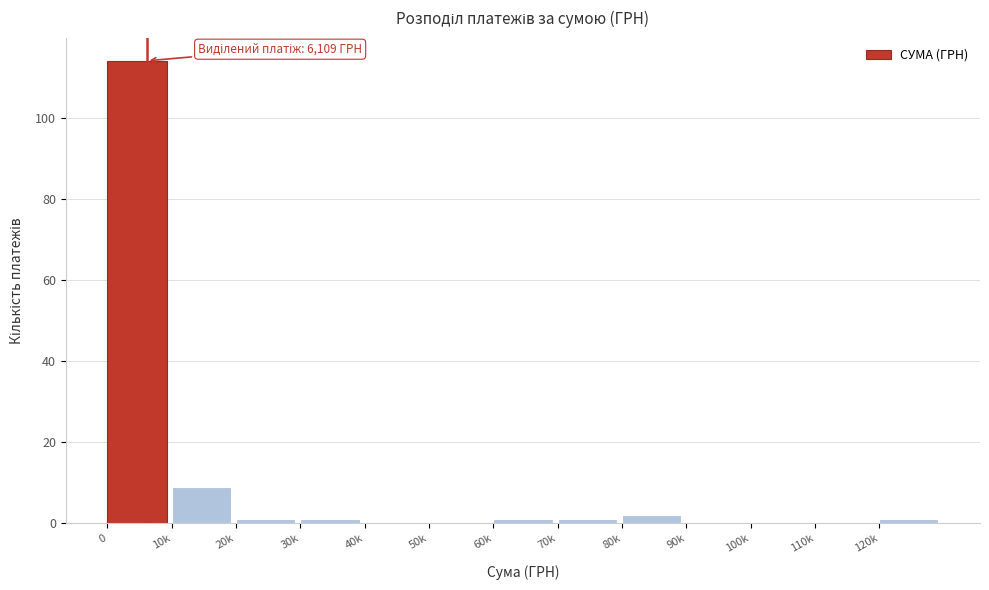

Reading left to right, list all the values displayed in this chart.

0=114	10k=9	20k=1	30k=1	40k=0	50k=0	60k=1	70k=1	80k=2	90k=0	100k=0	110k=0	120k=1